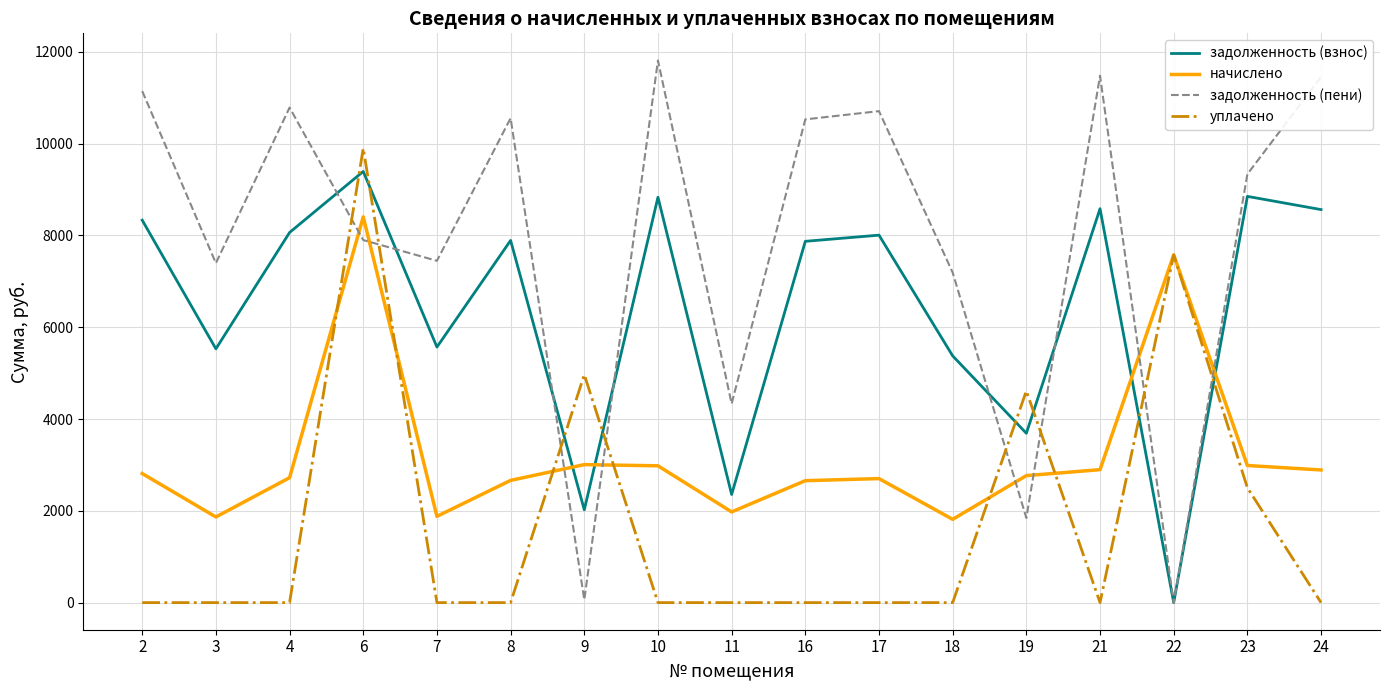

Which series ends up on top after the final intersection of задолженность (взнос) and начислено?

задолженность (взнос)